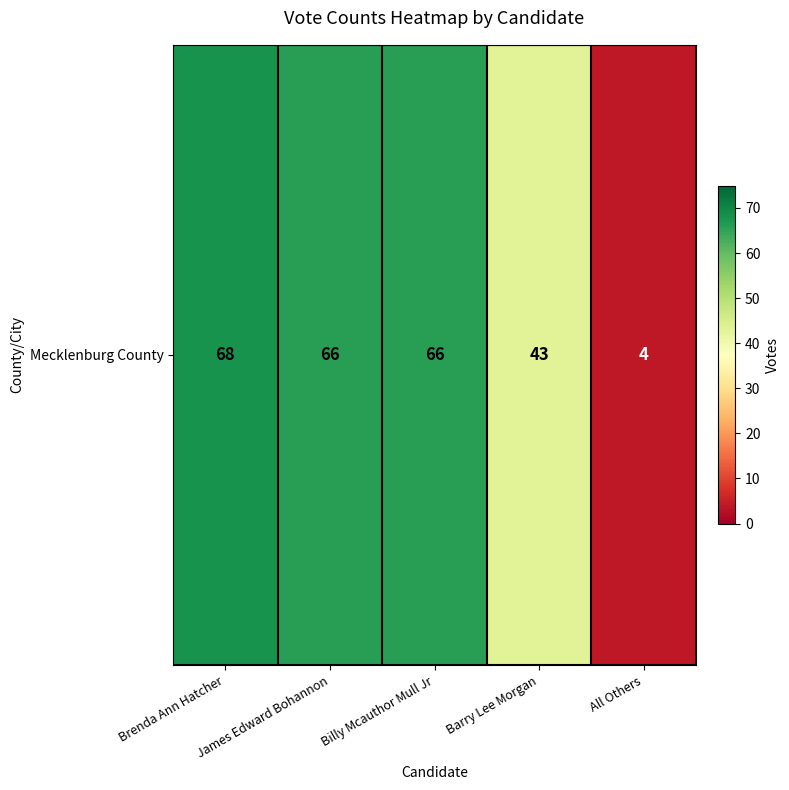

Rank the categories by value from lowest to highest.

All Others, Barry Lee Morgan, James Edward Bohannon, Billy Mcauthor Mull Jr, Brenda Ann Hatcher